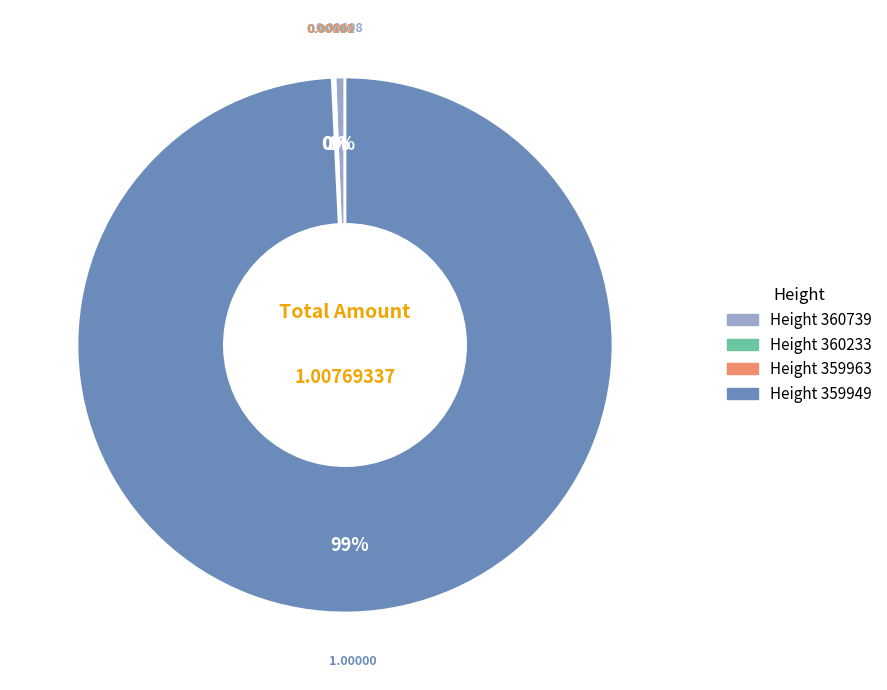

Is there any slice that represents more than half of the pie?

Yes